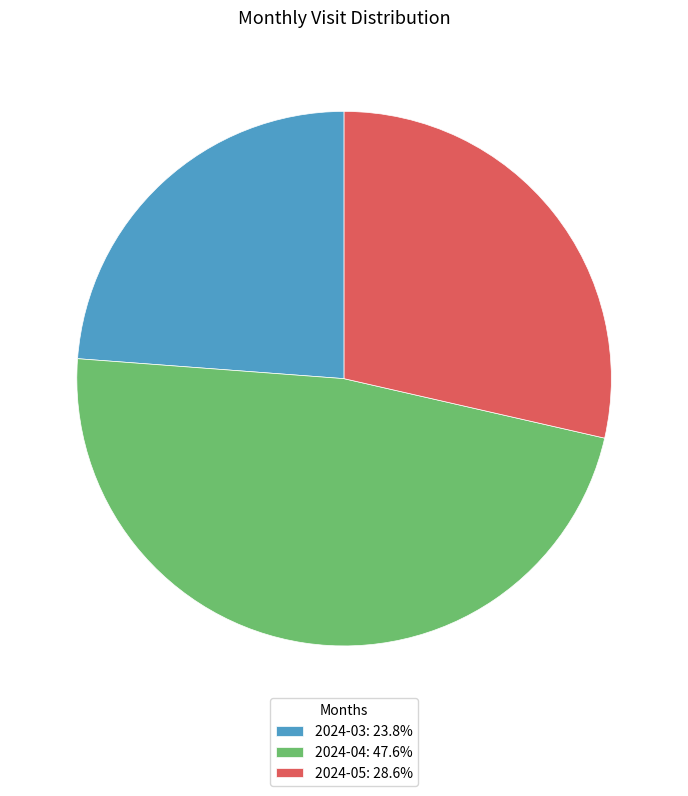

Combined, do 2024-03: 23.8% and 2024-05: 28.6% account for over 50%?

Yes